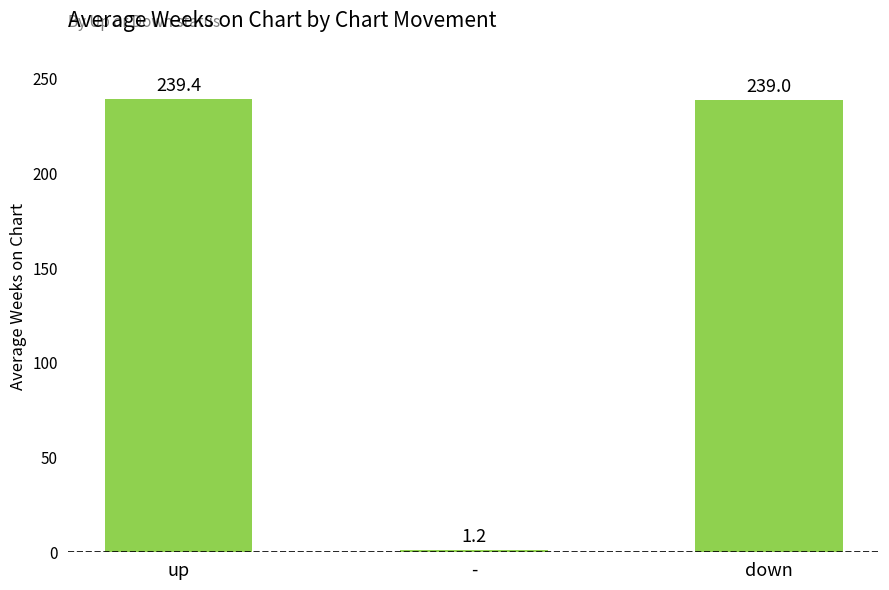

What position from the right is down?

1